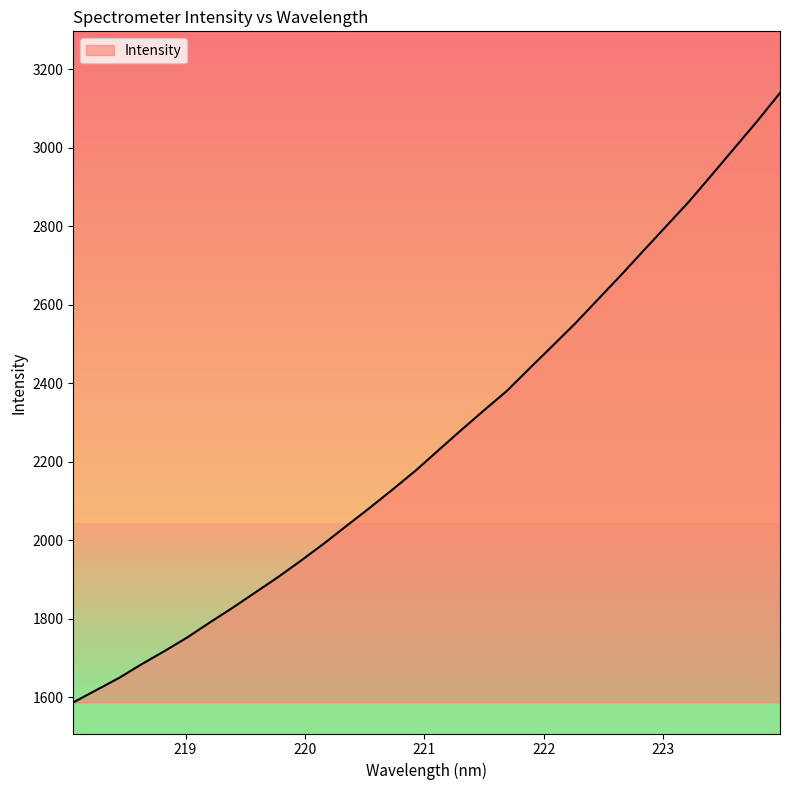

Reading left to right, extract all data points from this chart.

1587.0	1618.0	1649.0	1684.3	1717.7	1752.6	1791.1	1828.7	1867.8	1907.2	1948.9	1992.2	2037.7	2082.8	2129.4	2177.0	2228.9	2280.3	2330.6	2379.9	2437.6	2494.5	2551.8	2613.1	2674.2	2737.2	2799.9	2862.6	2930.5	2999.1	3067.8	3139.5